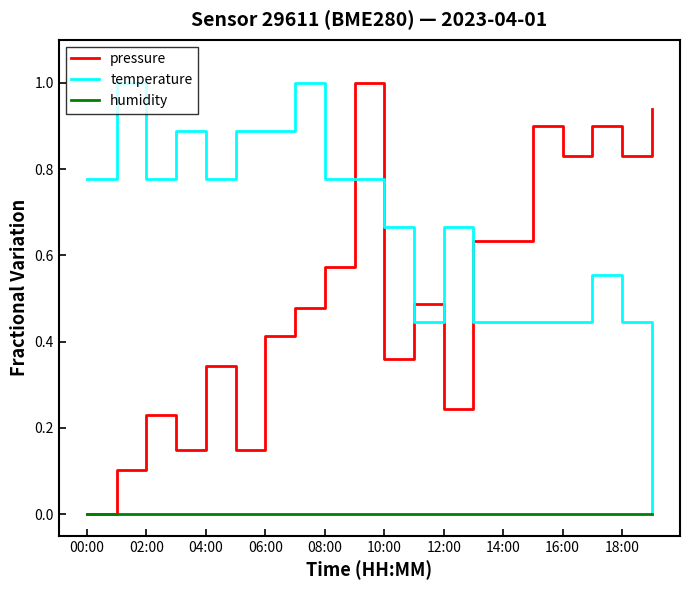

What is the sum of all pressure values?

10.2